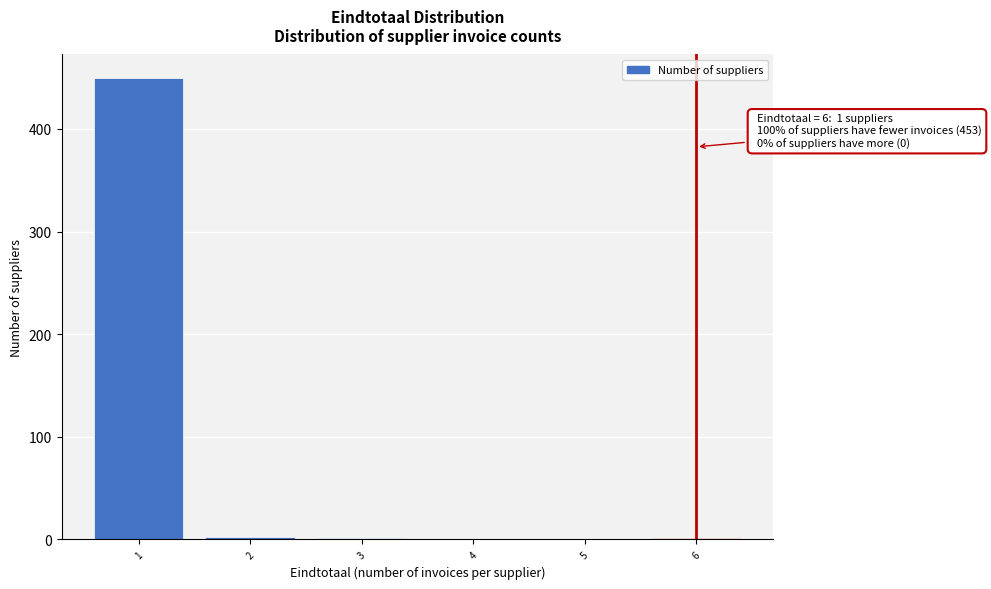

Which range on the x-axis has the tallest bar?

0.5 to 1.5